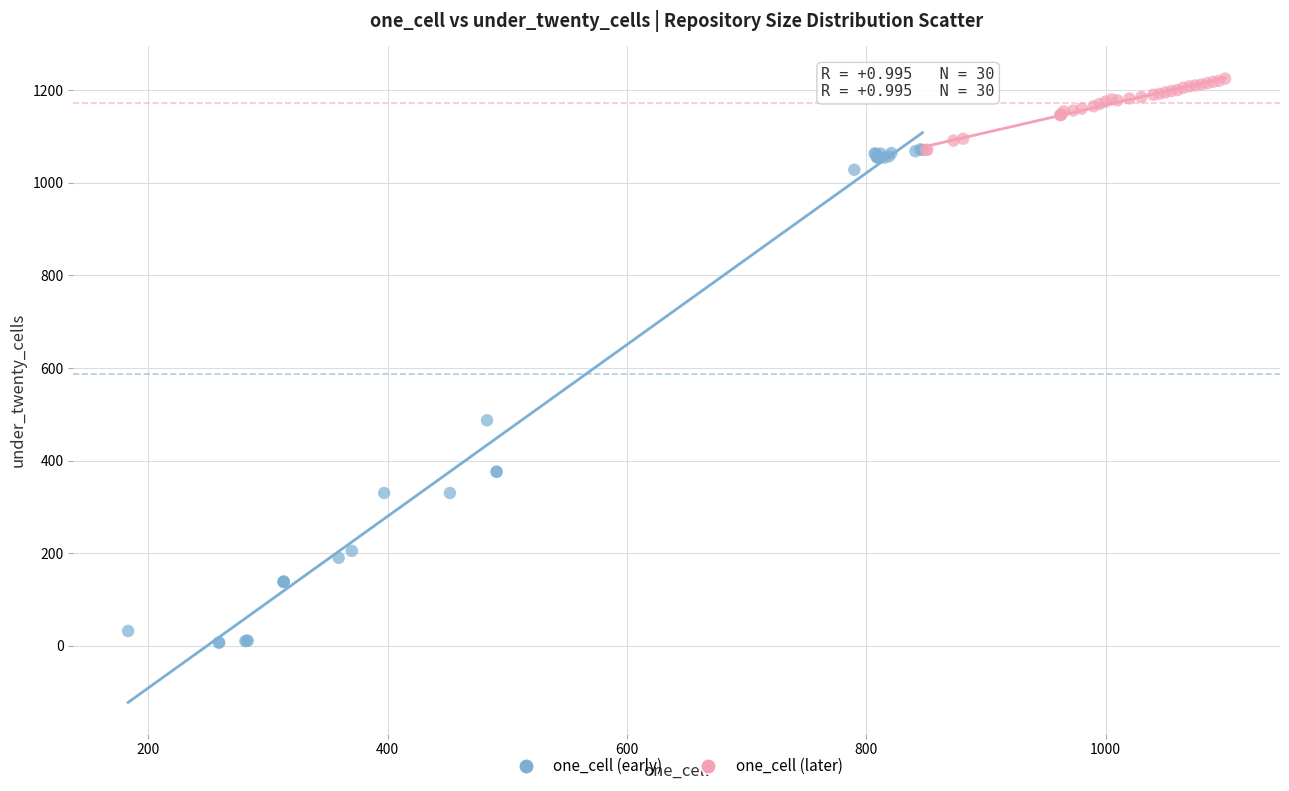

Which series contains the highest Y value?

one_cell (later)